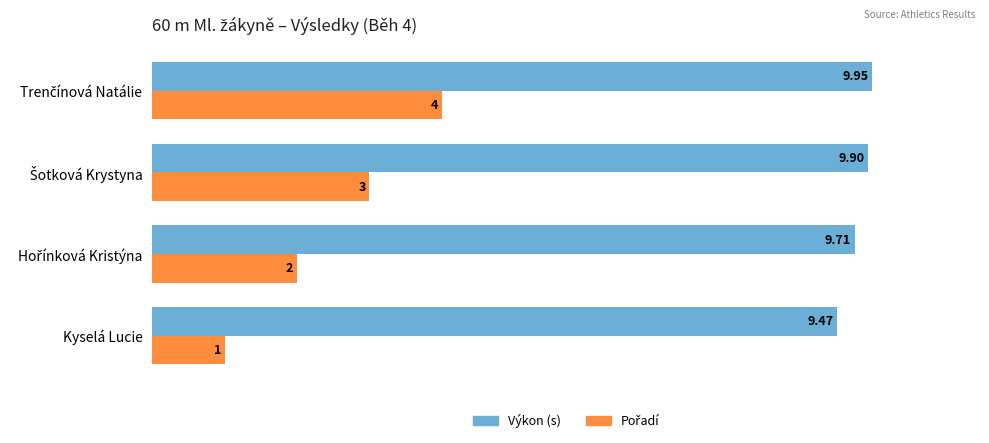

What is the sum of all Výkon (s) values?

39.0